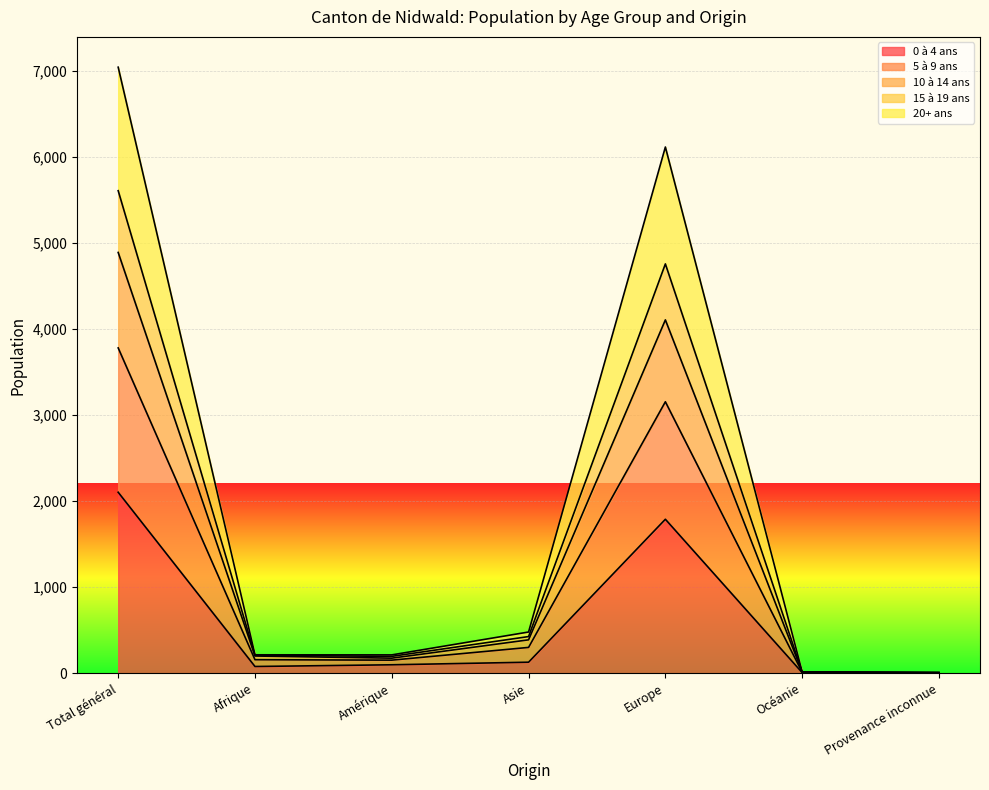

True or false: 10 à 14 ans and 5 à 9 ans cross at least once.

False